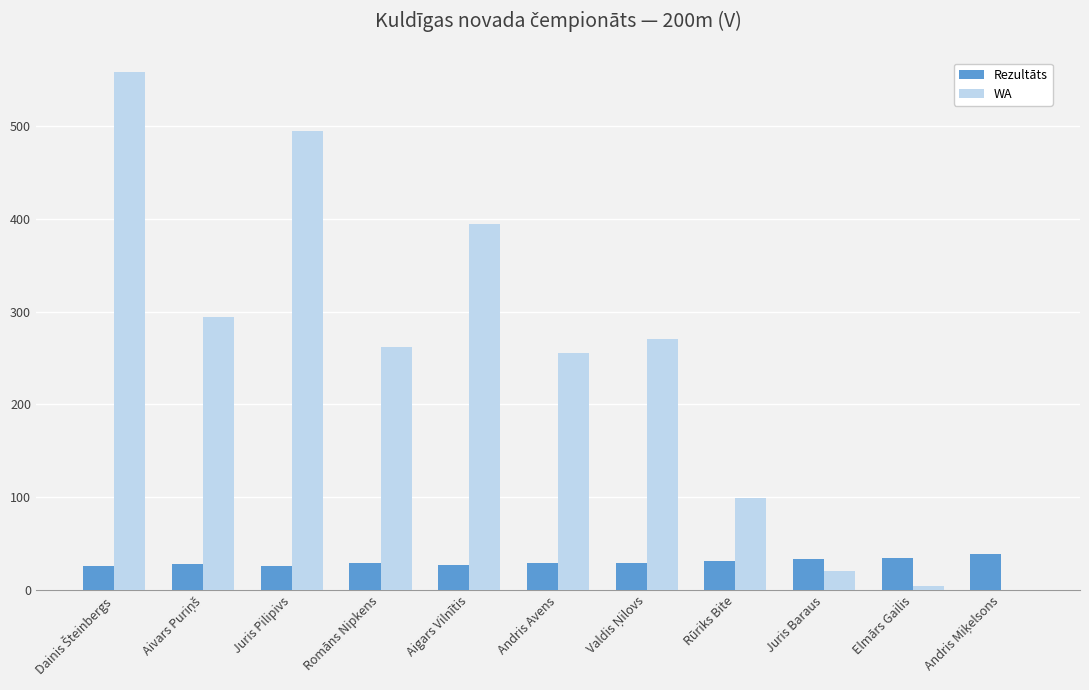

Between Aigars Vilnītis and Juris Baraus, which series saw the biggest shift?

WA